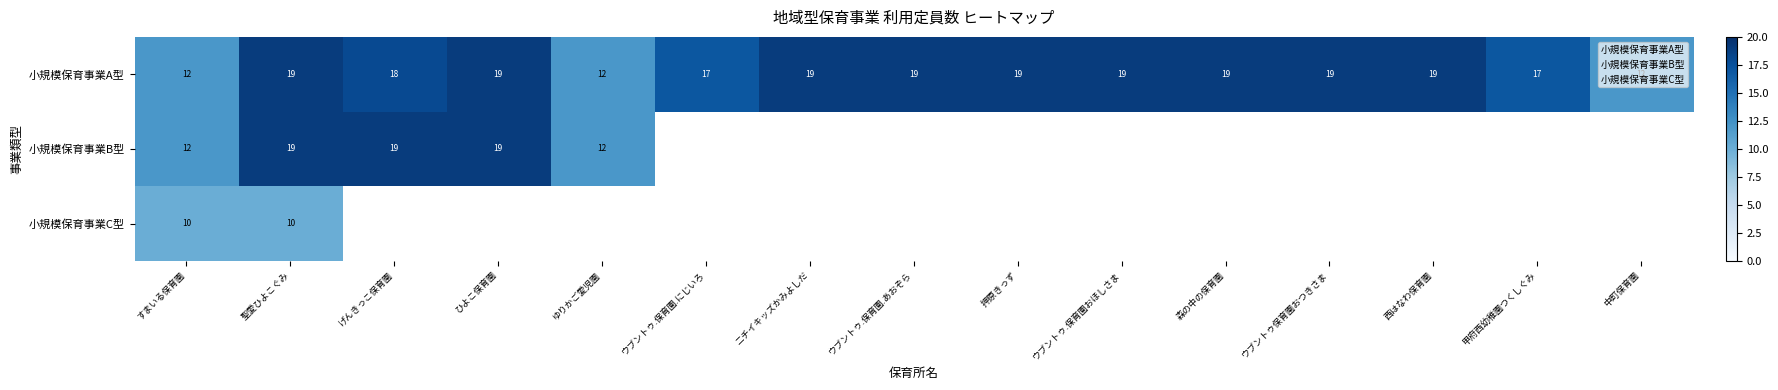

How many 小規模保育事業A型 values are between 17 and 19?

12